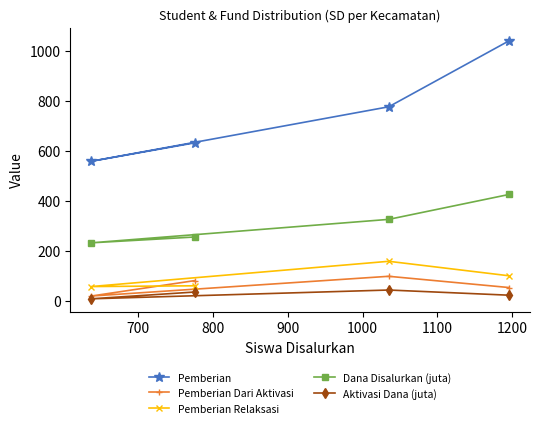

True or false: Pemberian and Pemberian Relaksasi intersect in this chart.

False